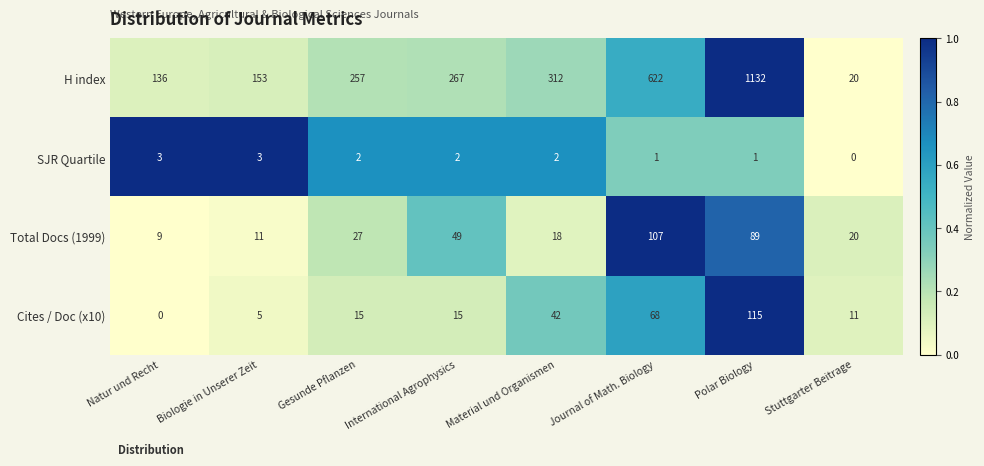

Which series has the widest spread of values?

H index